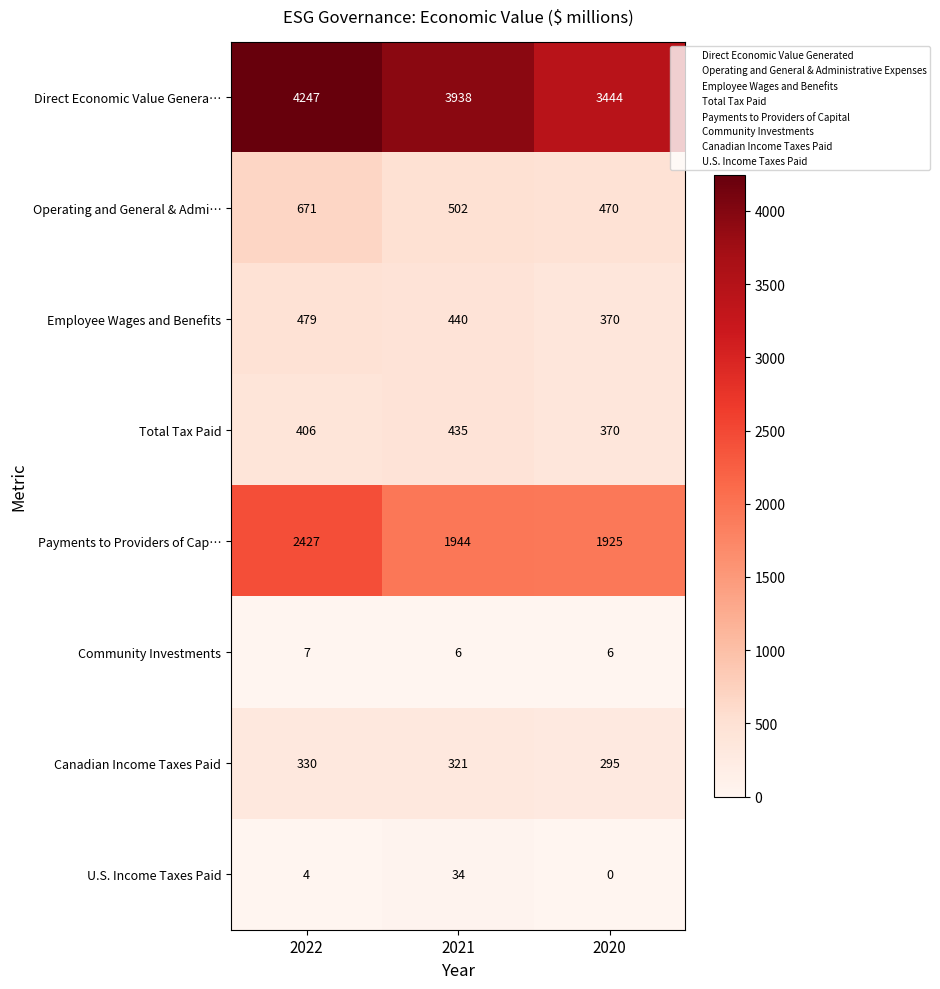

What is the spread (max minus min) of values at 2021?

3932